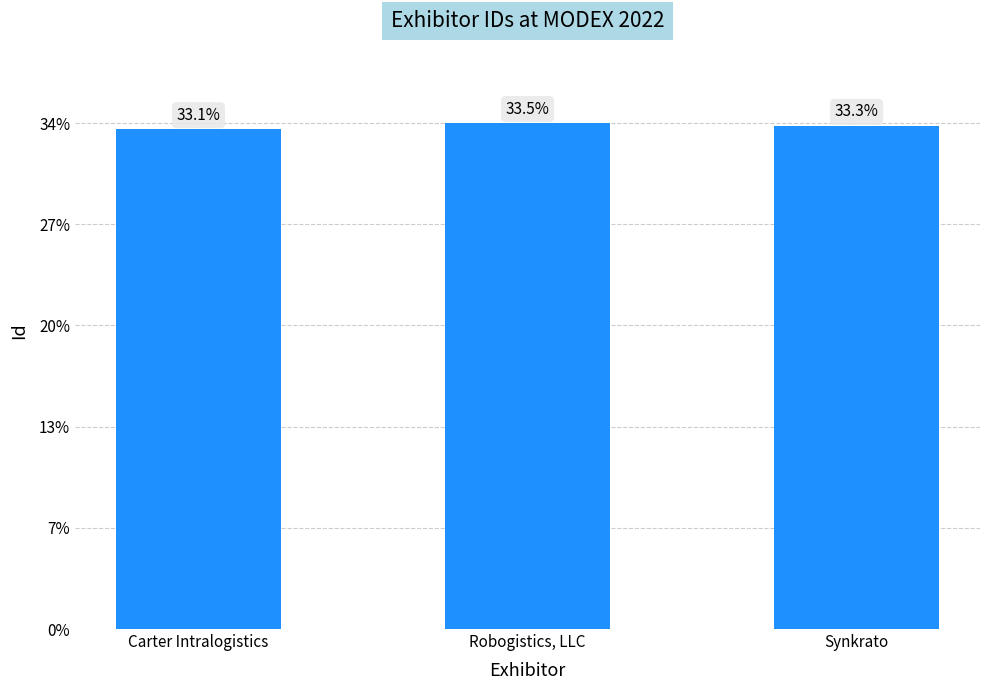

Are the bars horizontal?

No